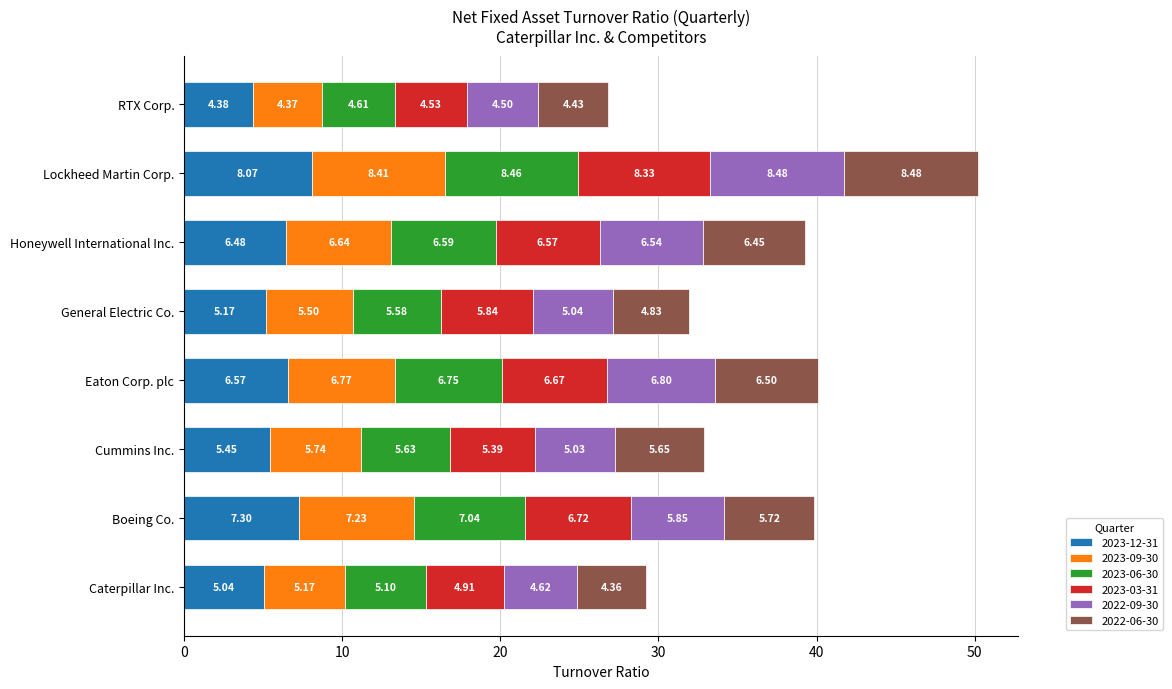

At which label does 2023-12-31 reach its minimum?

RTX Corp.